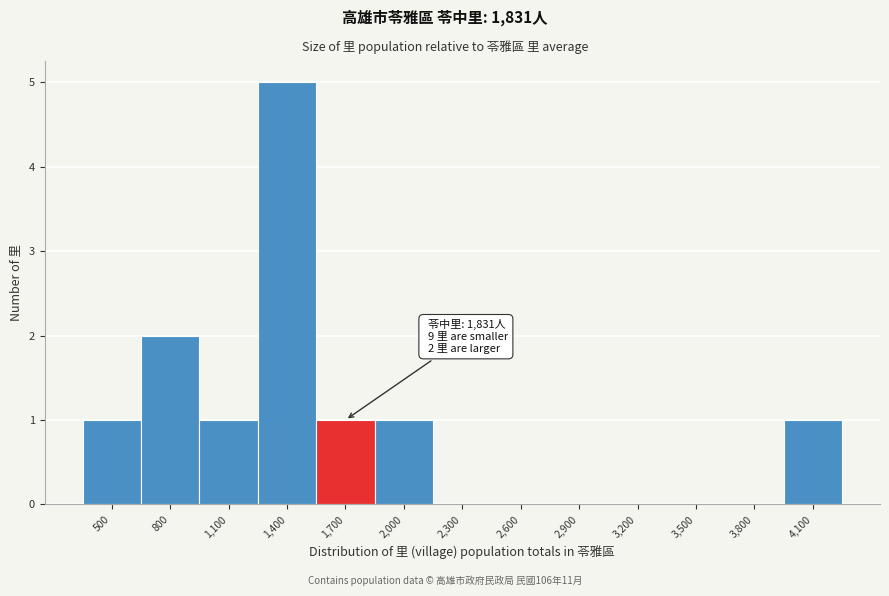

Reading left to right, what are all the values shown in this chart?

500=1	800=2	1,100=1	1,400=5	1,700=1	2,000=1	2,300=0	2,600=0	2,900=0	3,200=0	3,500=0	3,800=0	4,100=1